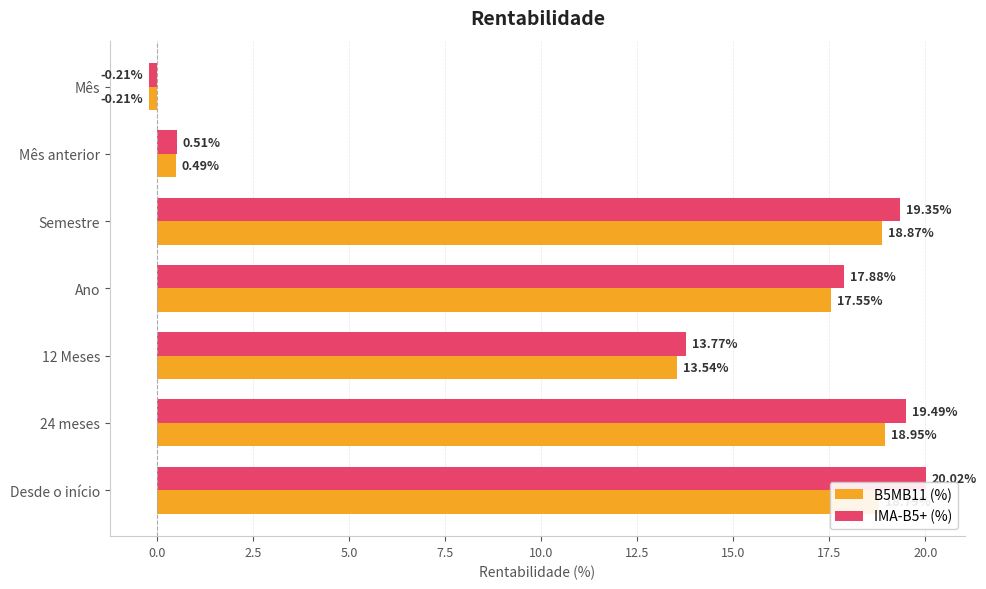

What are all the series names shown in the legend?

B5MB11 (%), IMA-B5+ (%)